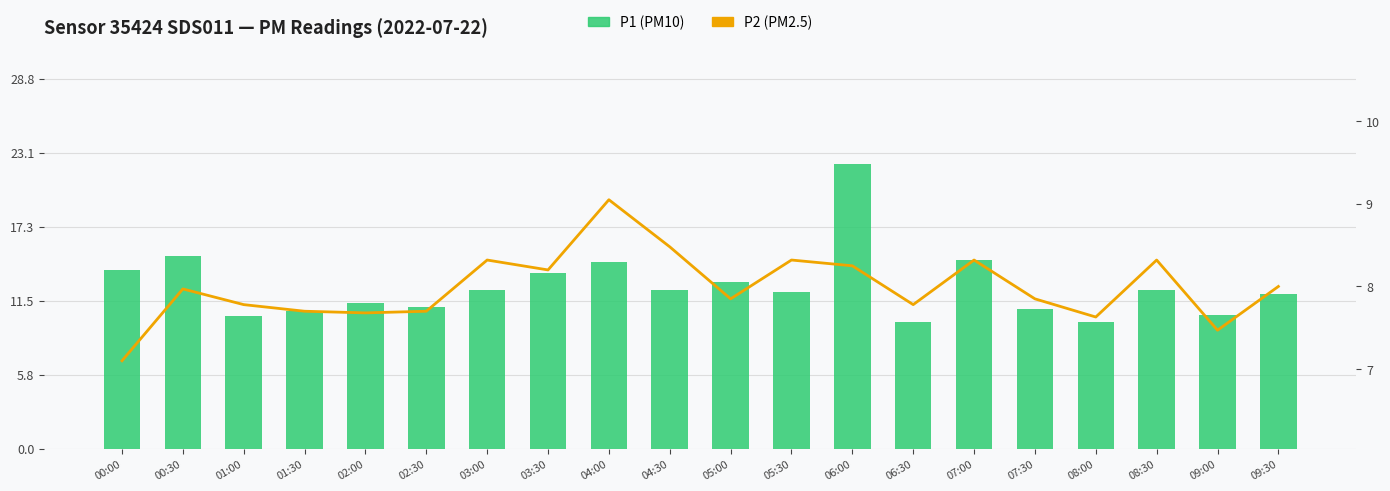

At which category is the sum across all series the highest?

06:00